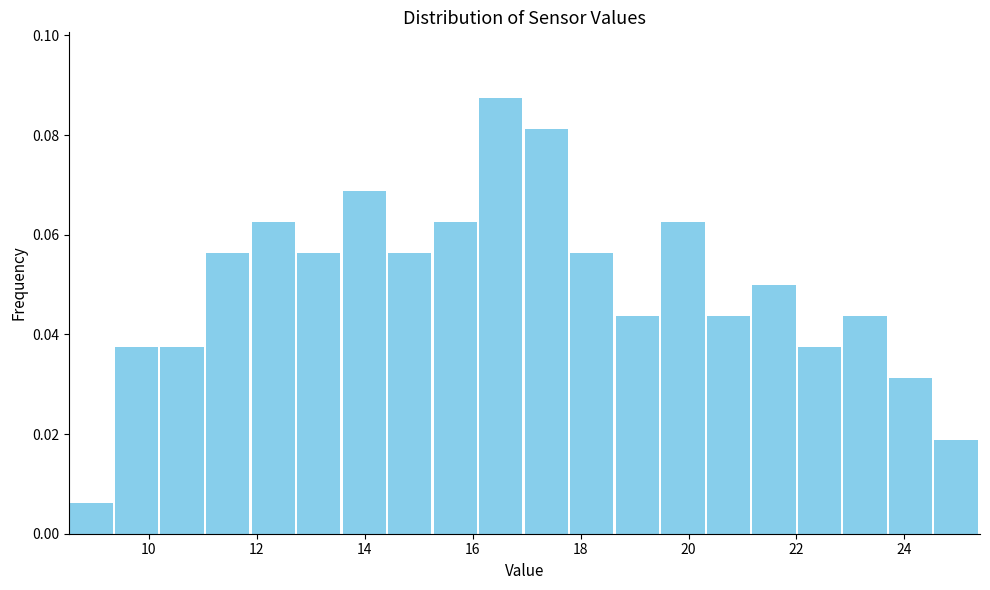

Reading left to right, list every bar in this chart as the range it spans on the x-axis followed by its height. Neither the bar edges nor the heights are printed on the chart, so give them approximately, as read against the axes.

8.6 to 9.4: 0.006
9.4 to 10.2: 0.038
10.2 to 11.0: 0.038
11.0 to 12.0: 0.056
12.0 to 12.8: 0.062
12.8 to 13.6: 0.056
13.6 to 14.4: 0.068
14.4 to 15.2: 0.056
15.2 to 16.2: 0.062
16.2 to 17.0: 0.088
17.0 to 17.8: 0.082
17.8 to 18.6: 0.056
18.6 to 19.4: 0.044
19.4 to 20.4: 0.062
20.4 to 21.2: 0.044
21.2 to 22.0: 0.050
22.0 to 22.8: 0.038
22.8 to 23.8: 0.044
23.8 to 24.6: 0.032
24.6 to 25.4: 0.018